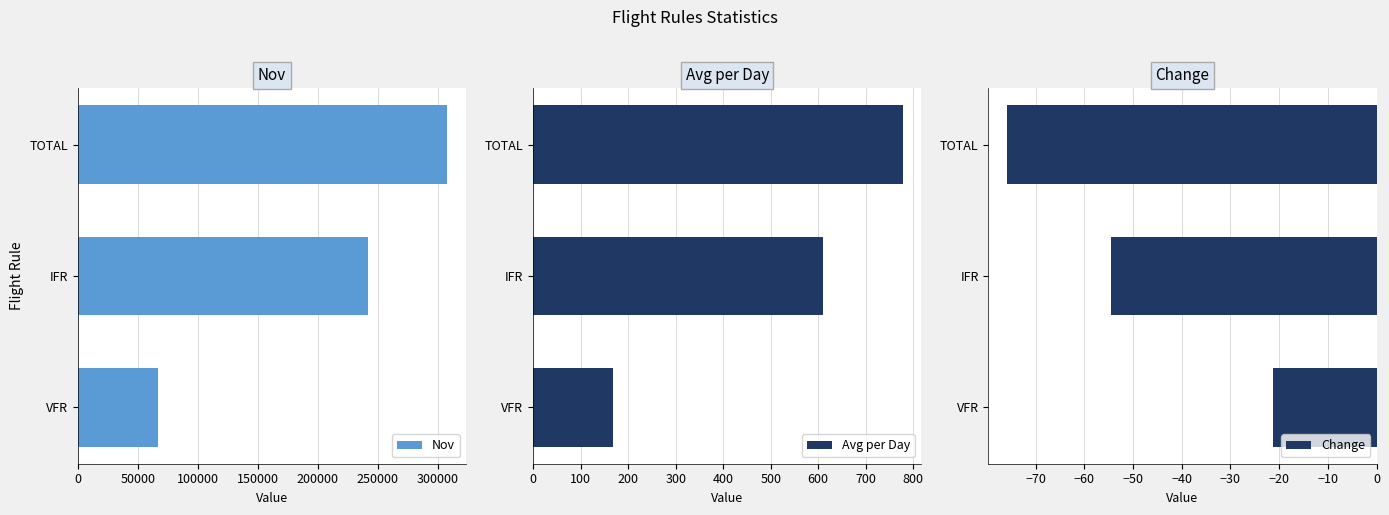

Which series has the largest range (max minus min)?

Nov